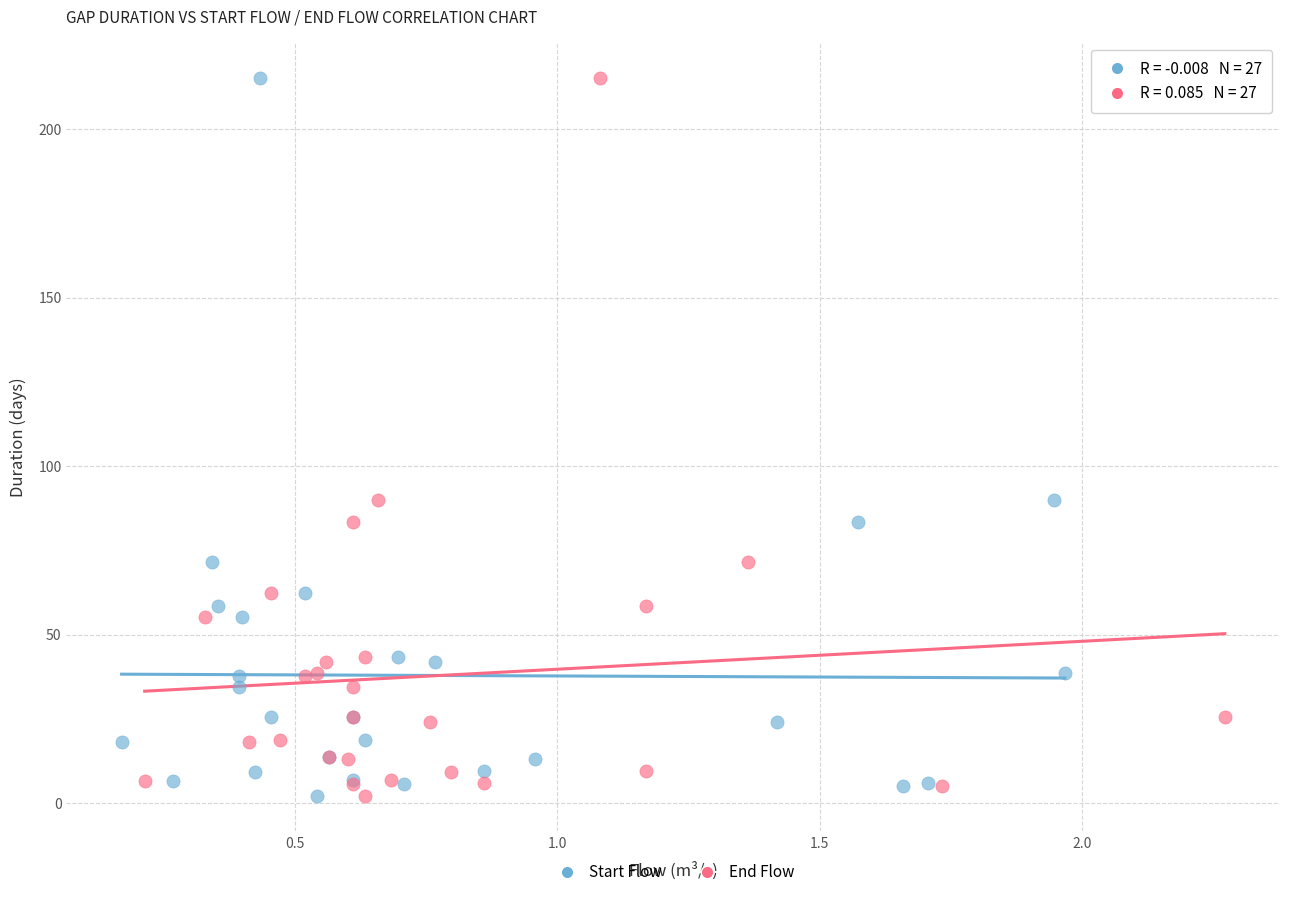

What are all the series names shown in the legend?

Start Flow, End Flow